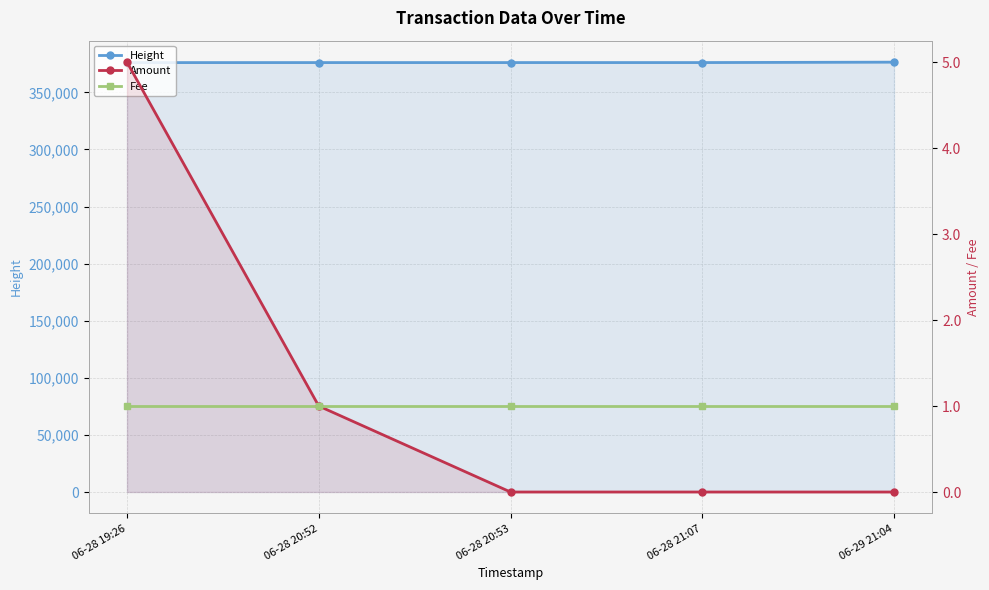

What is the average value of the Fee series?

1